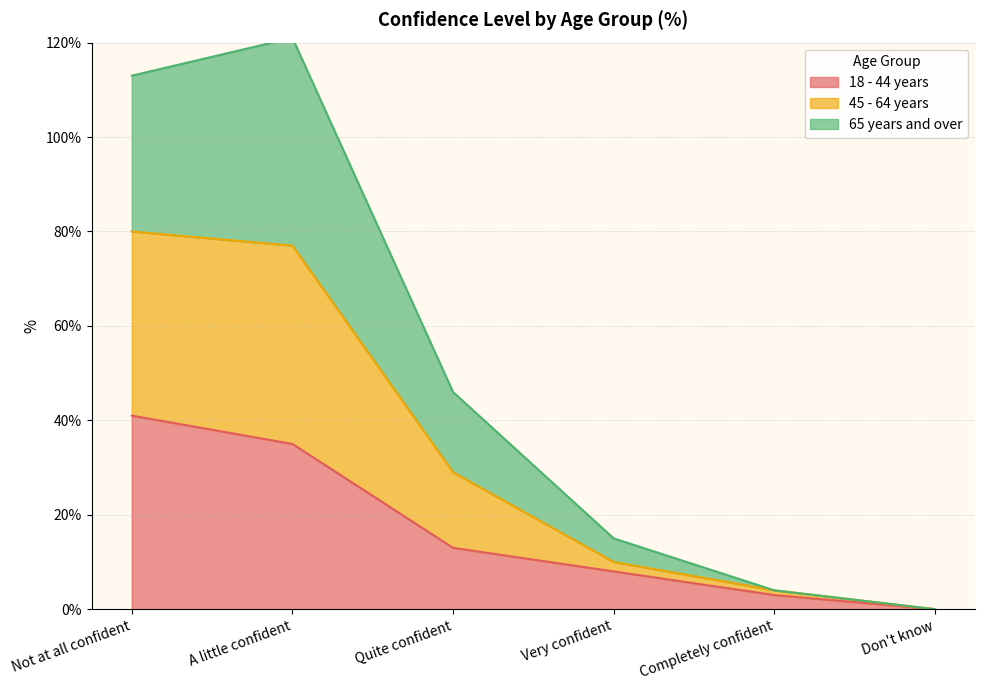

The 18 - 44 years series shows 35 at A little confident. True or false?

True